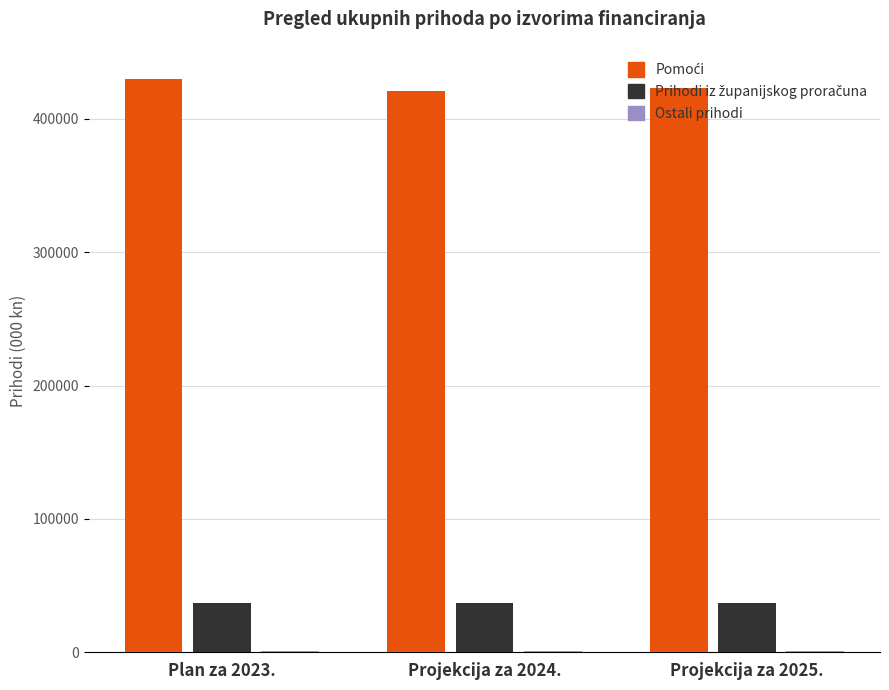

Are the bars horizontal?

No